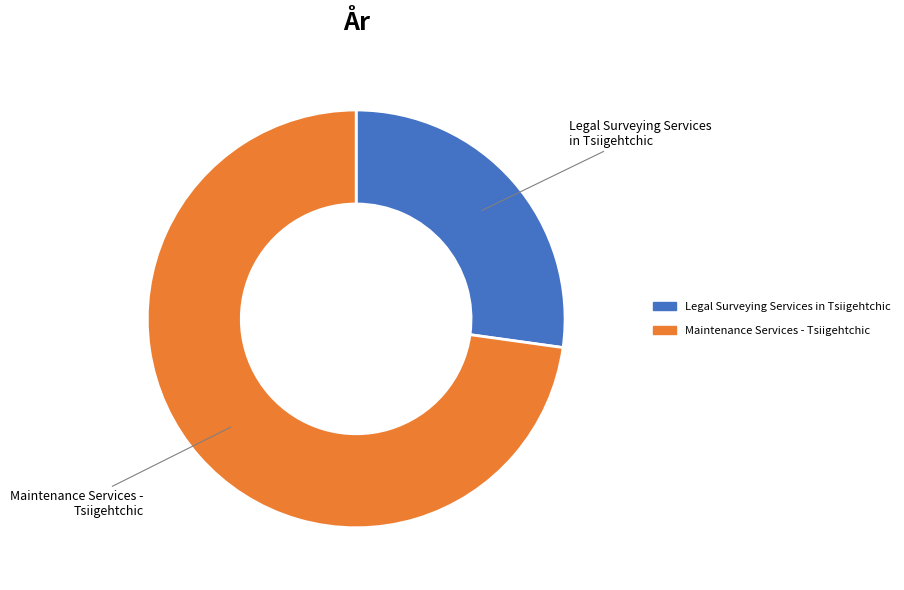

Rank the categories by value from highest to lowest.

Maintenance Services - Tsiigehtchic, Legal Surveying Services in Tsiigehtchic